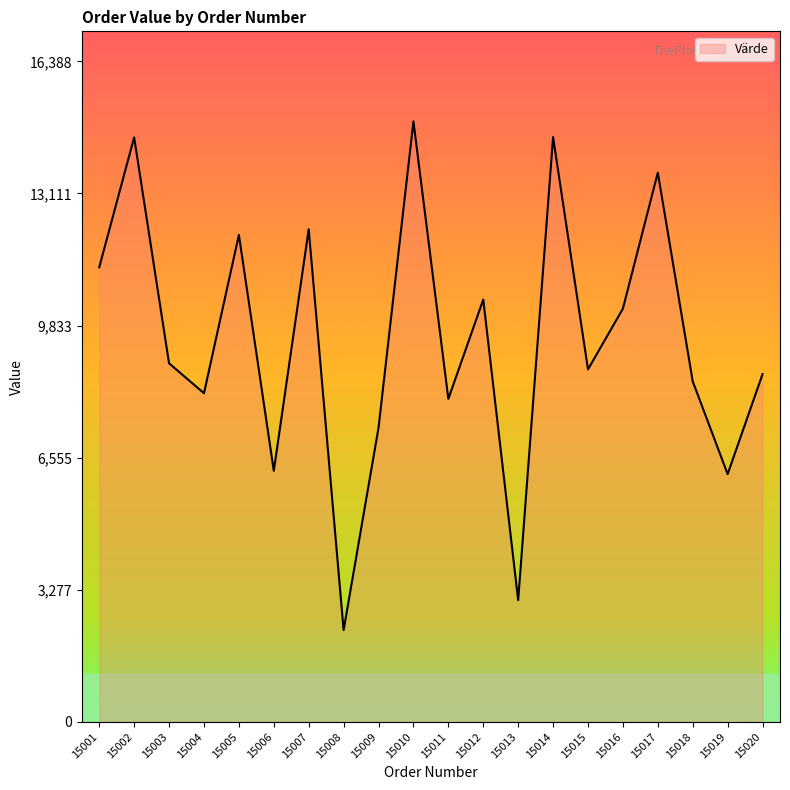

Where is the first local minimum?

15004